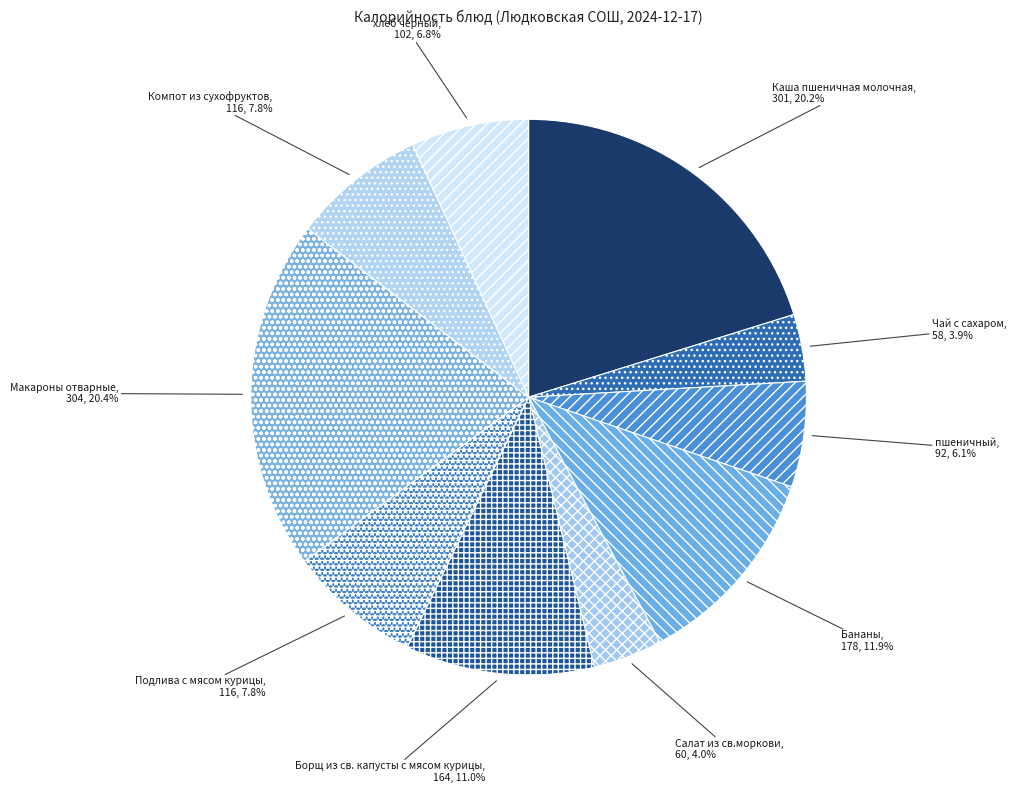

What portion of the pie excludes Бананы?

88.1%